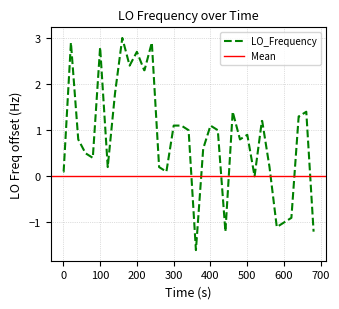

How many data points are less than 1?

19